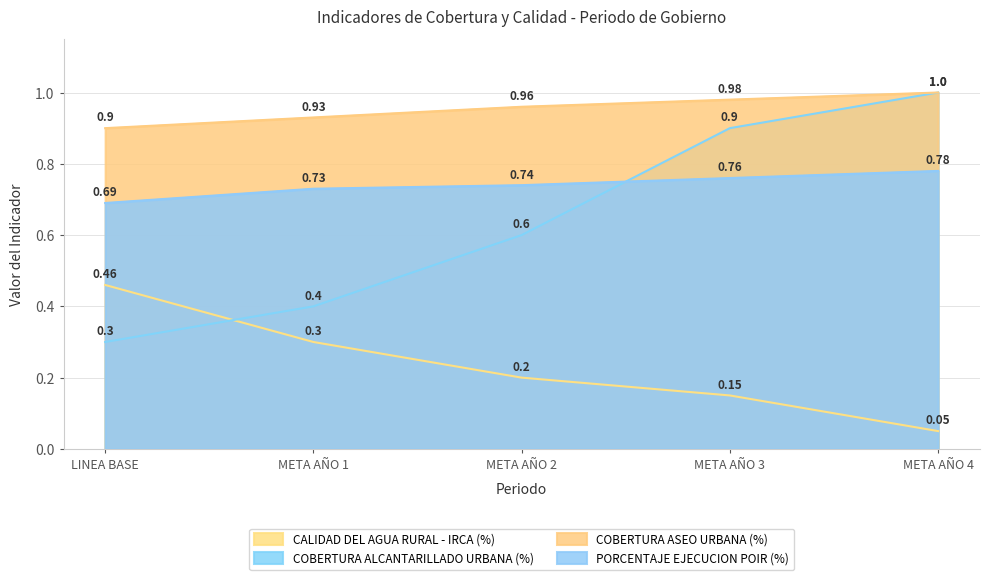

Read the COBERTURA ASEO URBANA (%) value at META AÑO 1.

0.9